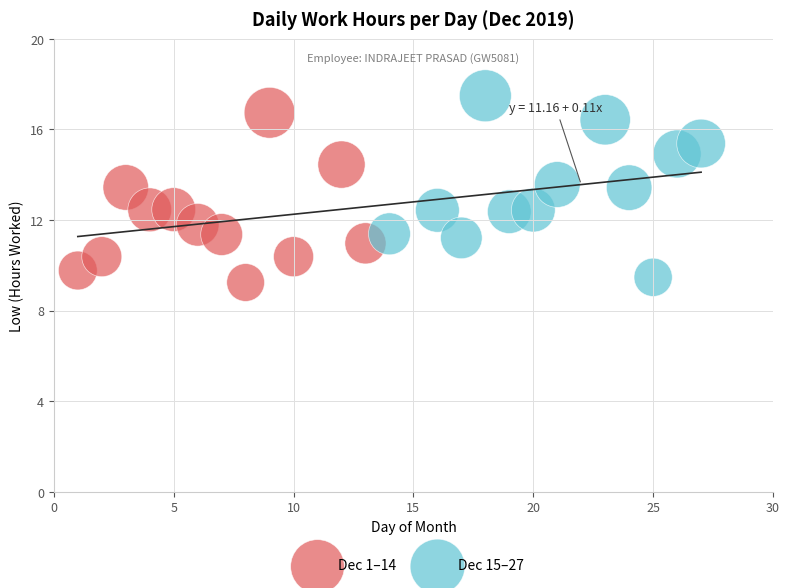

Which series contains the highest Y value?

Dec 15–27